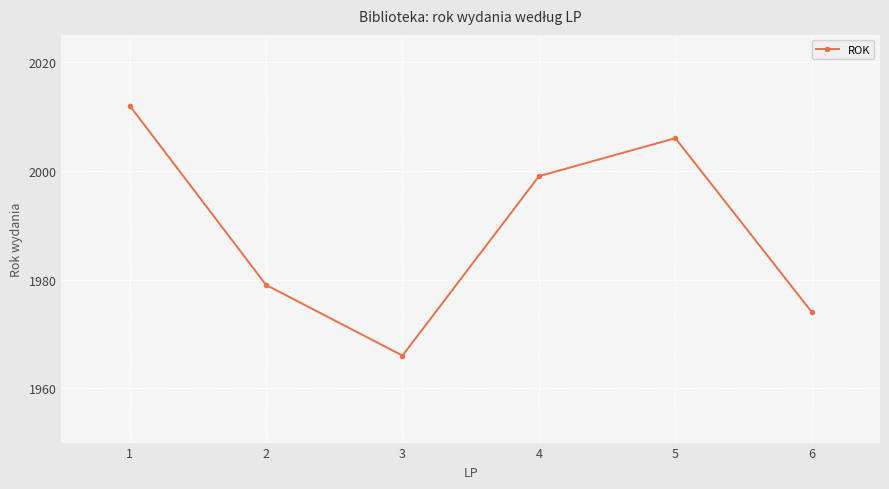

List the labels in order of value, largest first.

1, 5, 4, 2, 6, 3